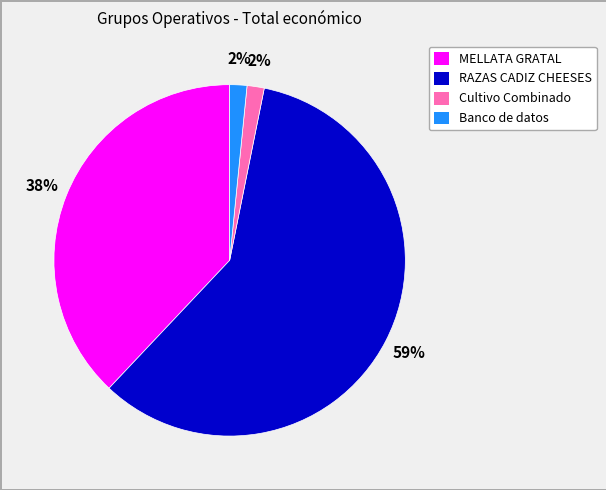

Which slice is the largest?

RAZAS CADIZ CHEESES